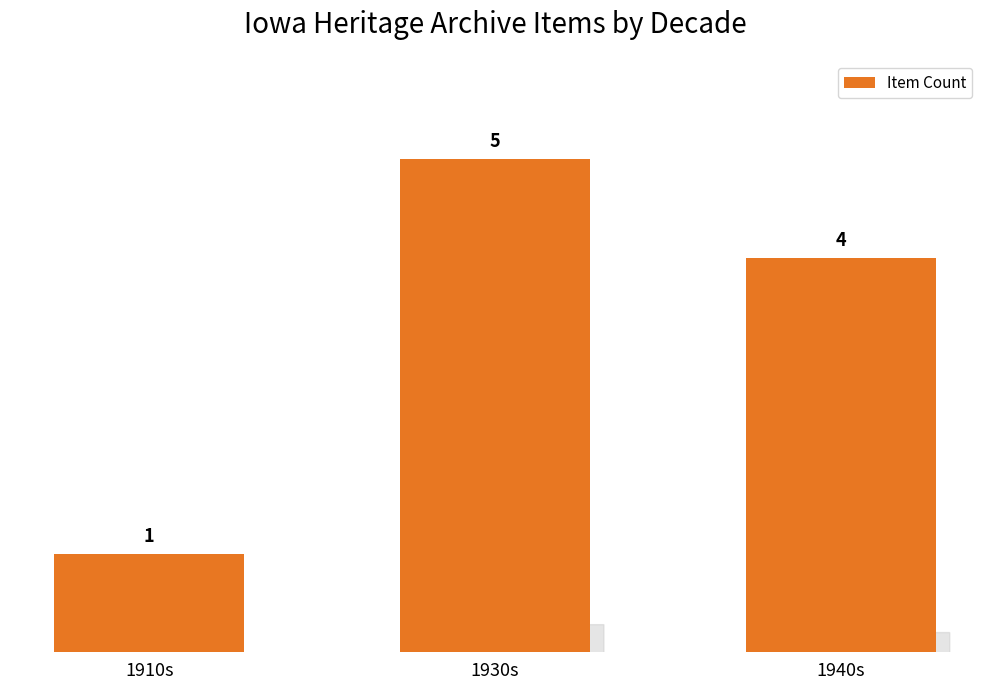

How many distinct data groups are displayed?

1